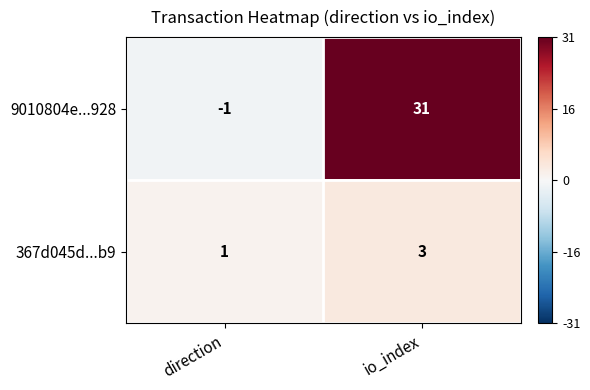

List the series in order of their peak value, lowest first.

367d045d...b9, 9010804e...928